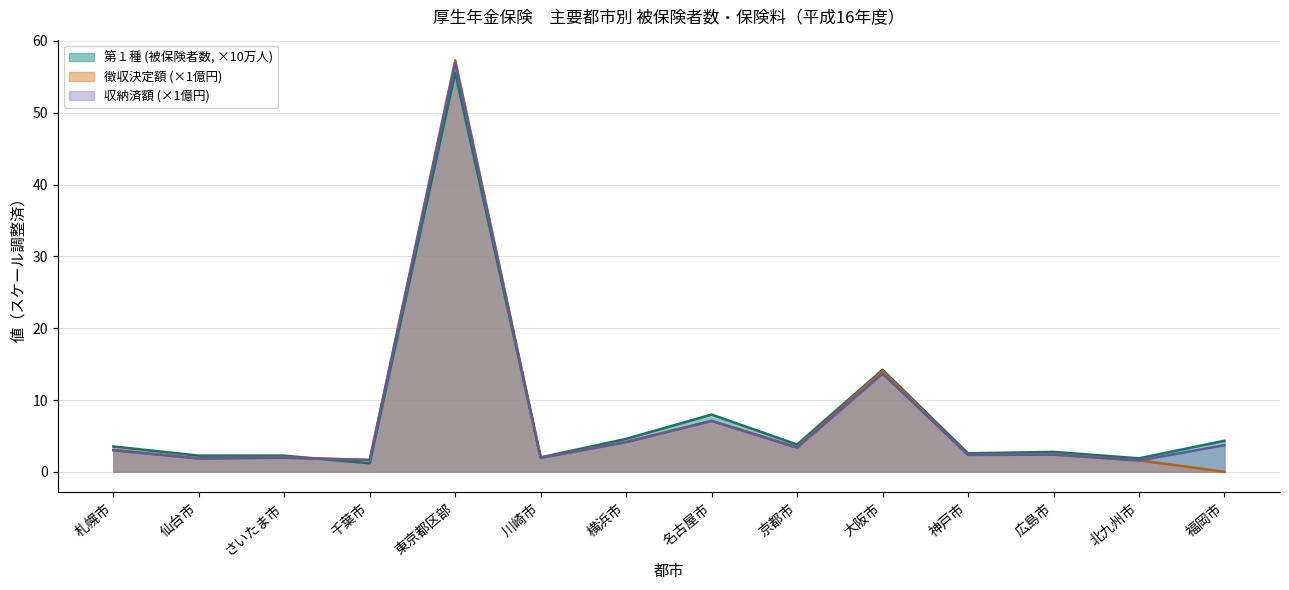

Which has a higher value, 千葉市 or 東京都区部?

東京都区部